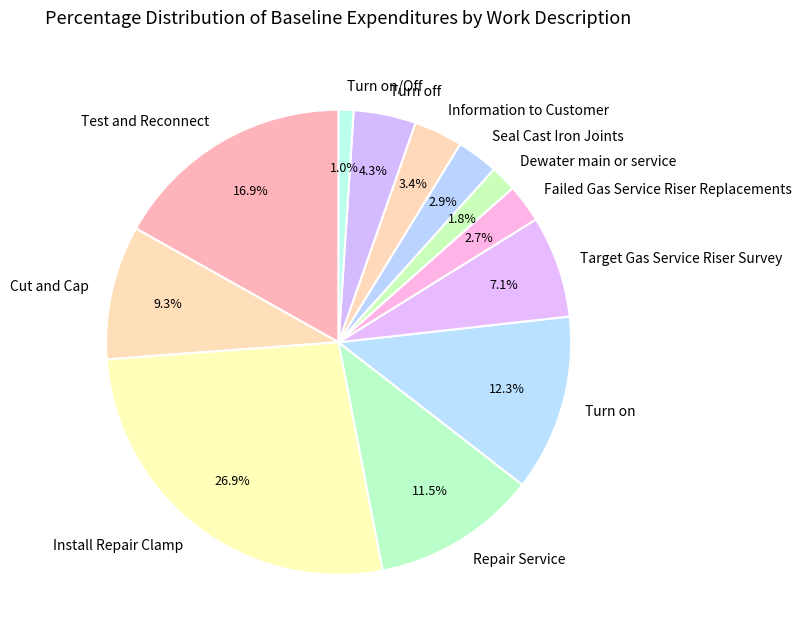

To the nearest percent, what is the difference between the largest and smallest slice percentages?

26%